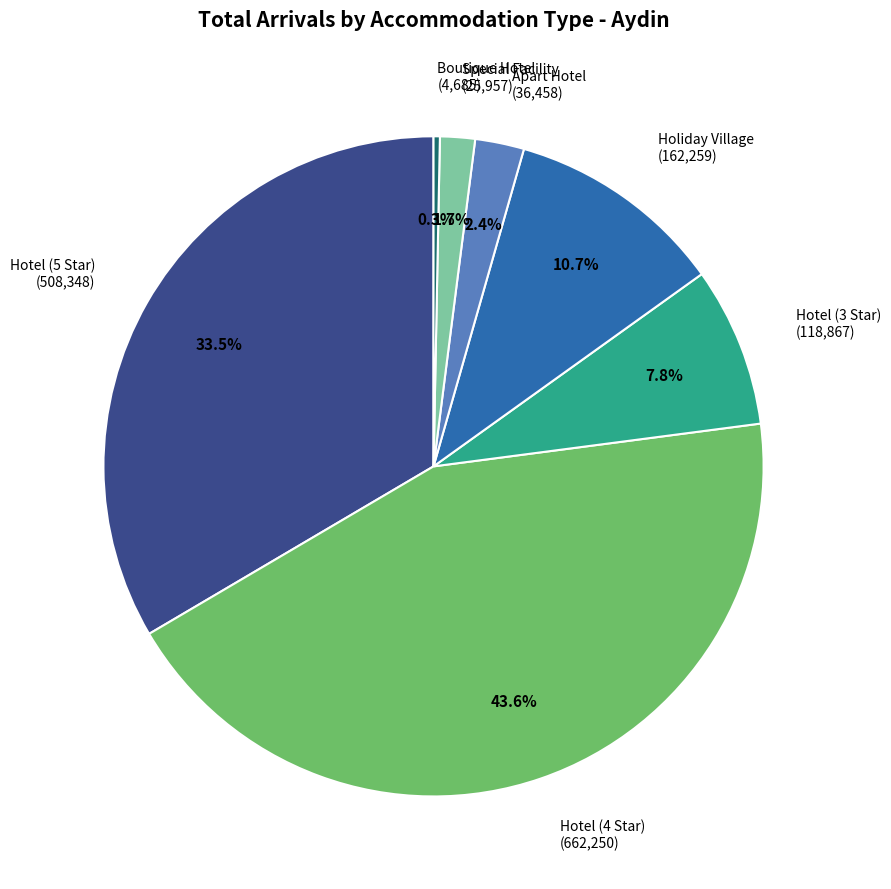

What percentage is the Special Facility slice, to the nearest percent?

2%